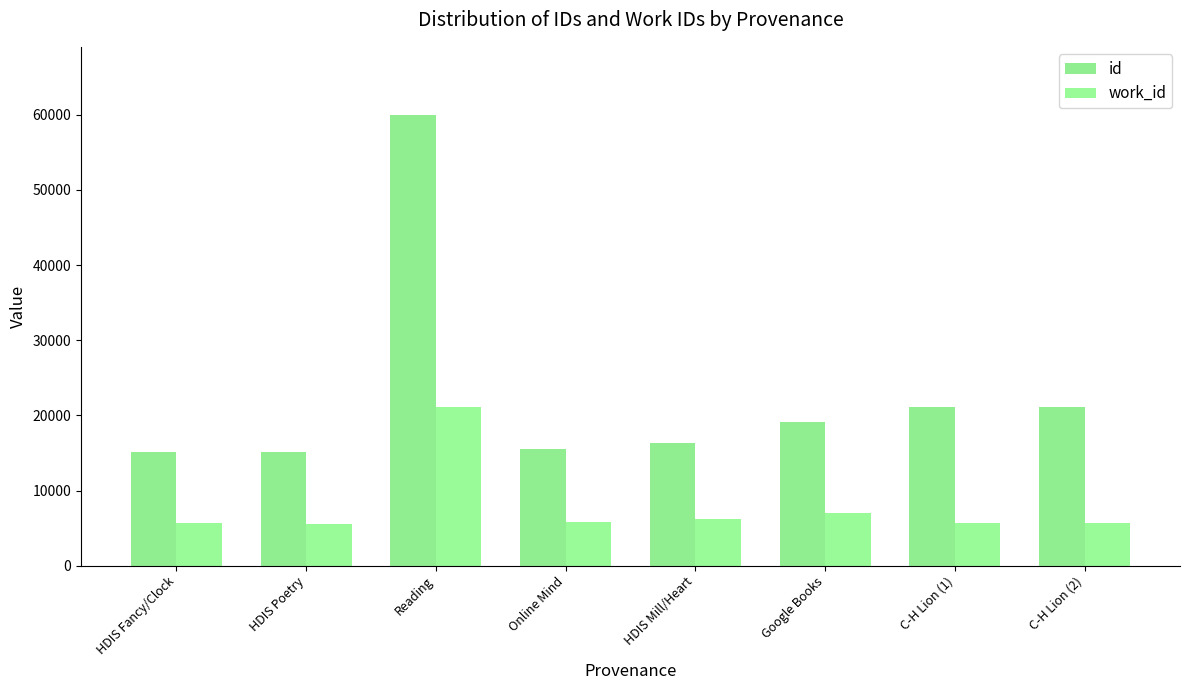

Reading right to left, what are all the values shown in this chart?

id: C-H Lion (2)=21136	C-H Lion (1)=21131	Google Books=19087	HDIS Mill/Heart=16365	Online Mind=15503	Reading=60038	HDIS Poetry=15093	HDIS Fancy/Clock=15092
work_id: C-H Lion (2)=5657	C-H Lion (1)=5657	Google Books=7065	HDIS Mill/Heart=6187	Online Mind=5813	Reading=21137	HDIS Poetry=5615	HDIS Fancy/Clock=5646